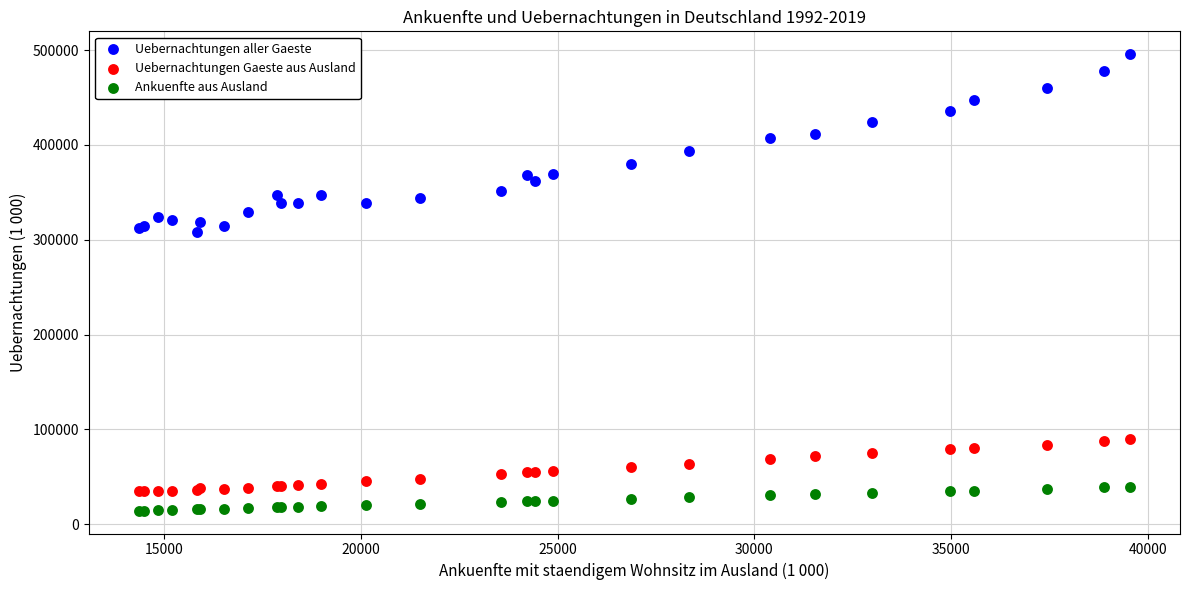

Which series has the largest Y range (max minus min)?

Uebernachtungen aller Gaeste